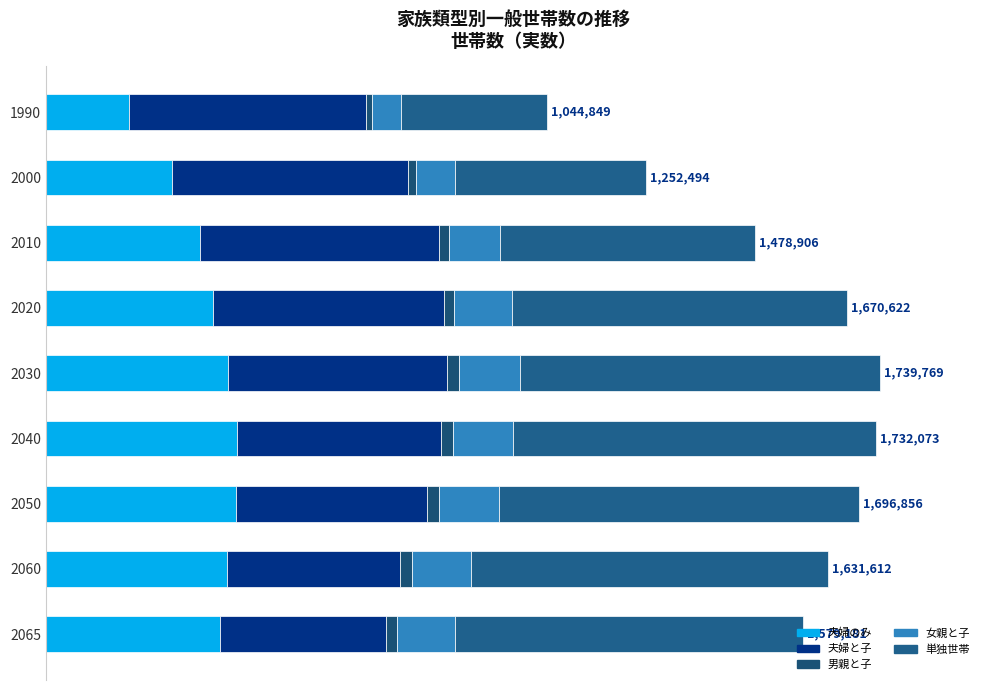

Which series has the largest range (max minus min)?

単独世帯